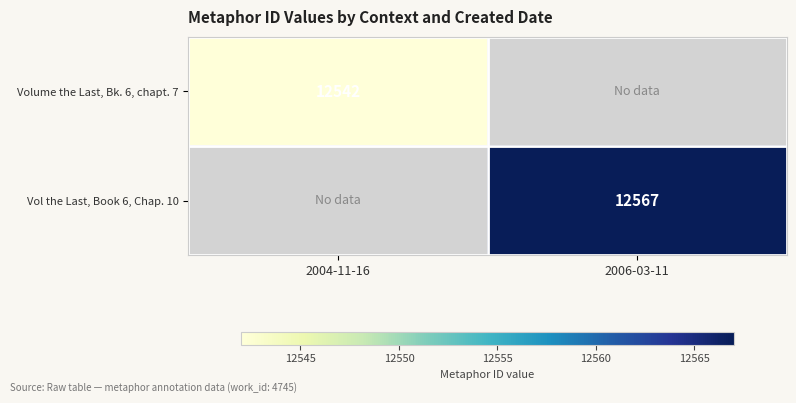

What is the total value across all series at 2004-11-16?

12542